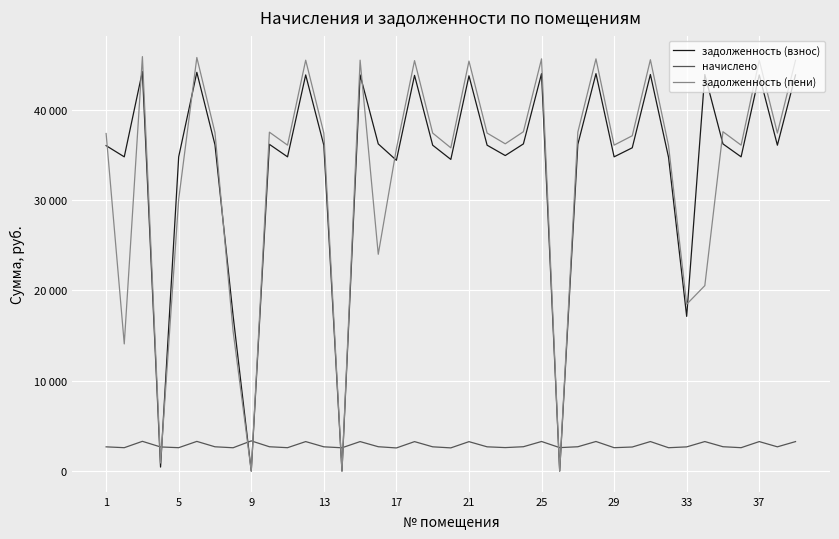

How many times do задолженность (взнос) and задолженность (пени) cross each other?

9